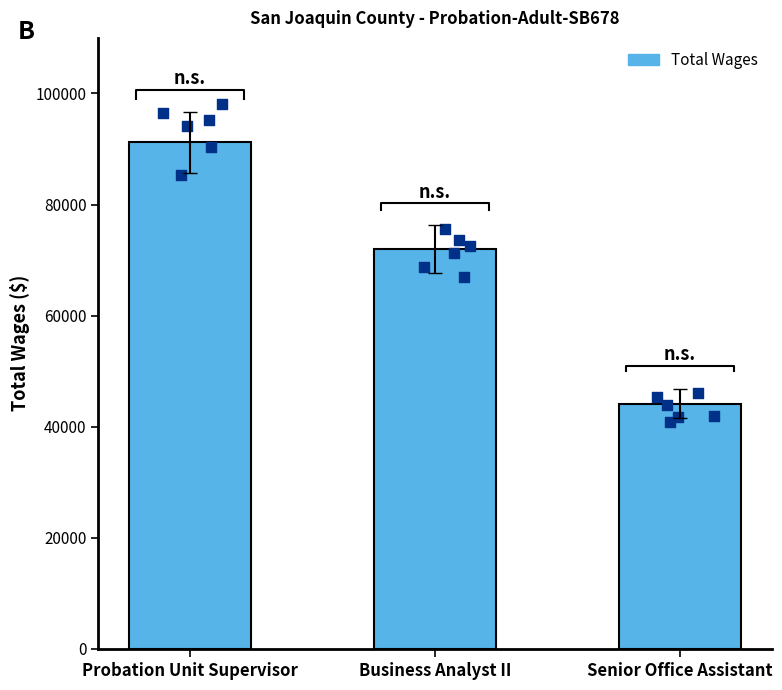

Which has a higher value, Senior Office Assistant or Business Analyst II?

Business Analyst II